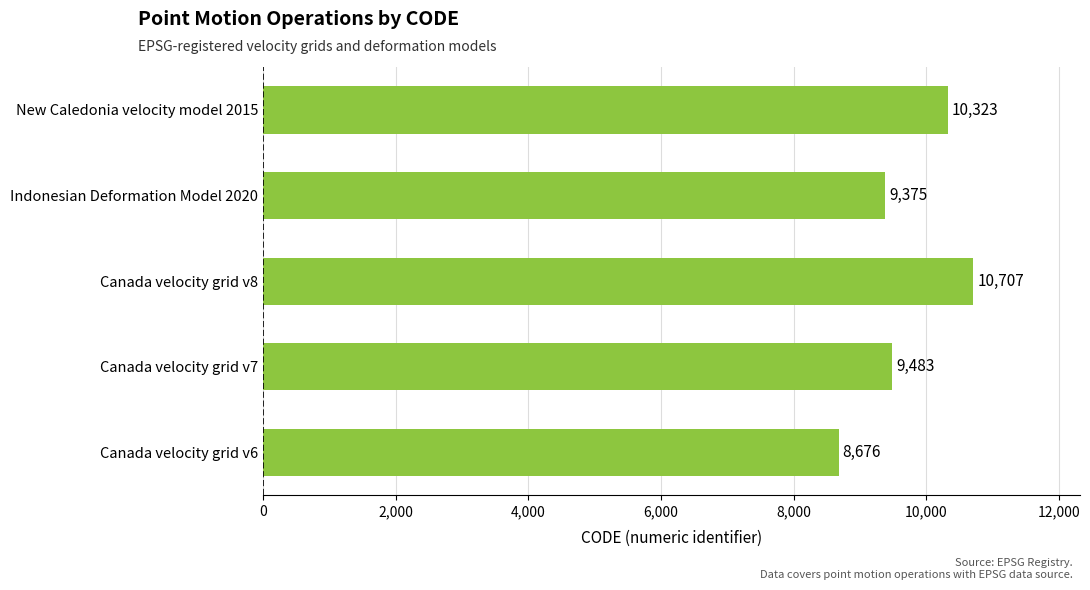

What is the smallest value displayed?

8676